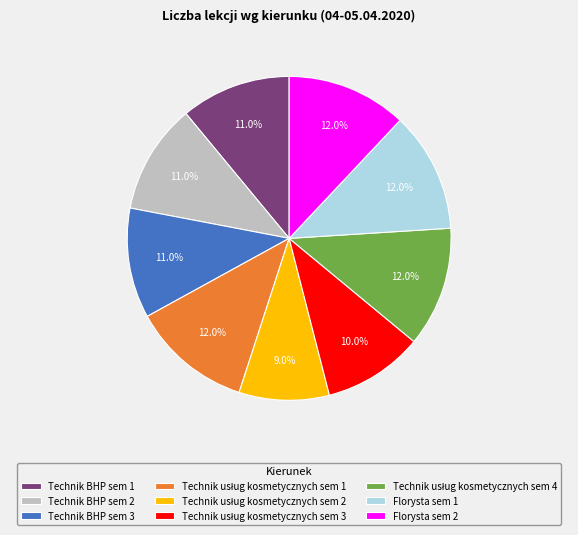

Between Technik BHP sem 2 and Florysta sem 2, which is larger?

Florysta sem 2